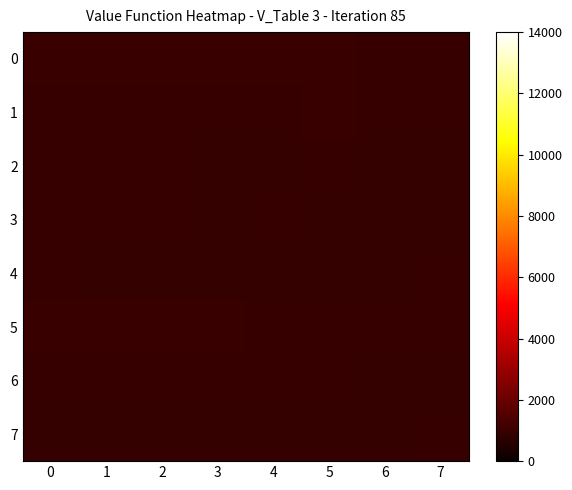

Which has a higher value, 5 or 2?

2